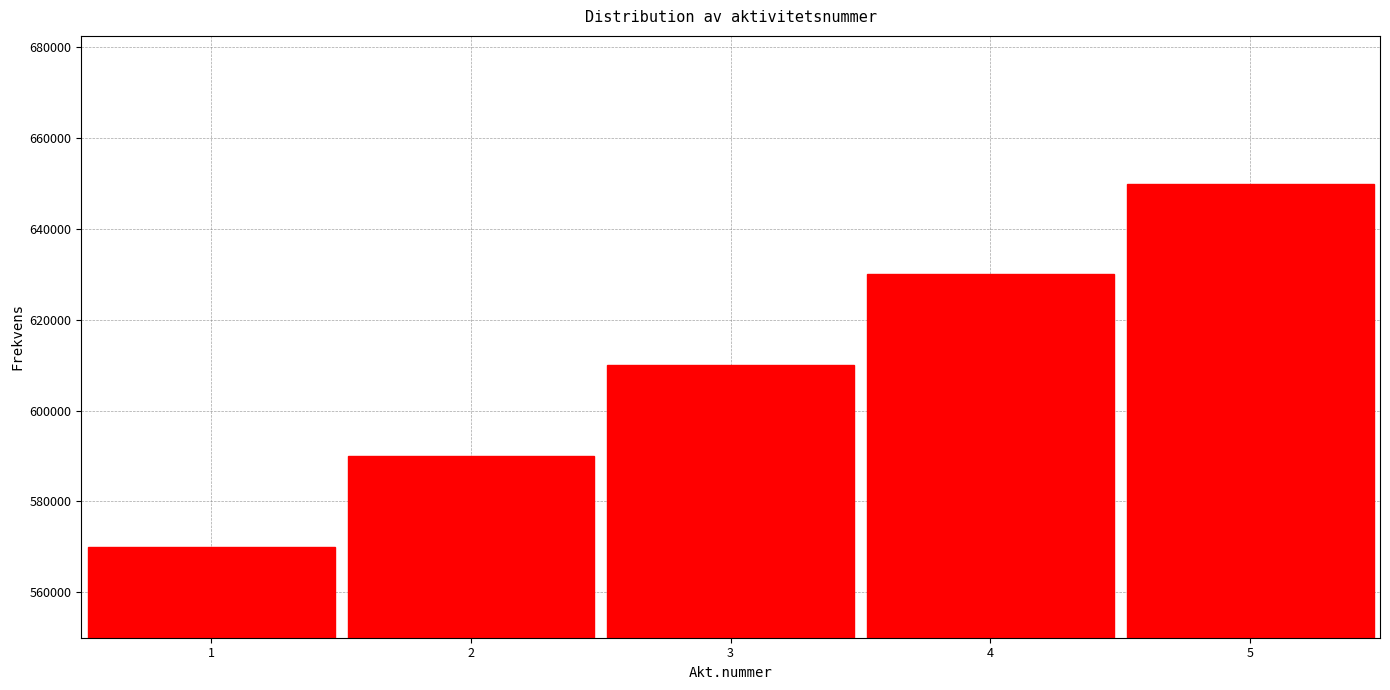

How tall is the bar that spans 0.5 to 1.5 on the x-axis? The values are not printed on the chart, so give them approximately, as read against the axis.

570000